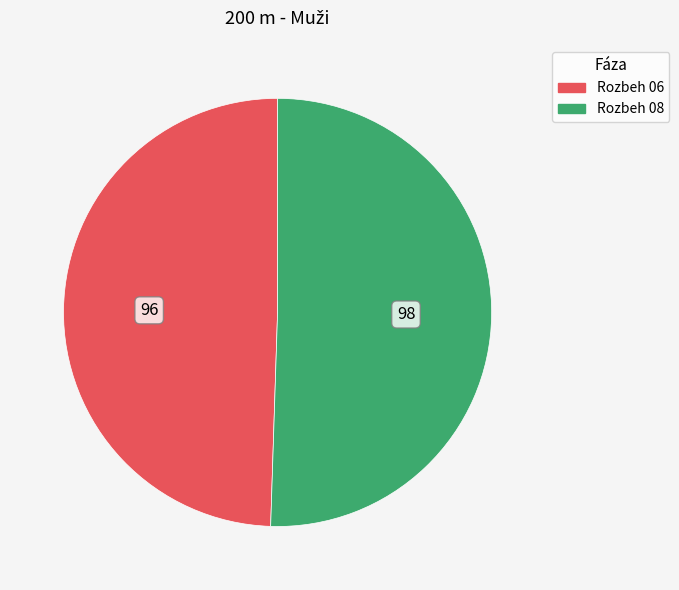

Between Rozbeh 08 and Rozbeh 06, which is larger?

Rozbeh 08